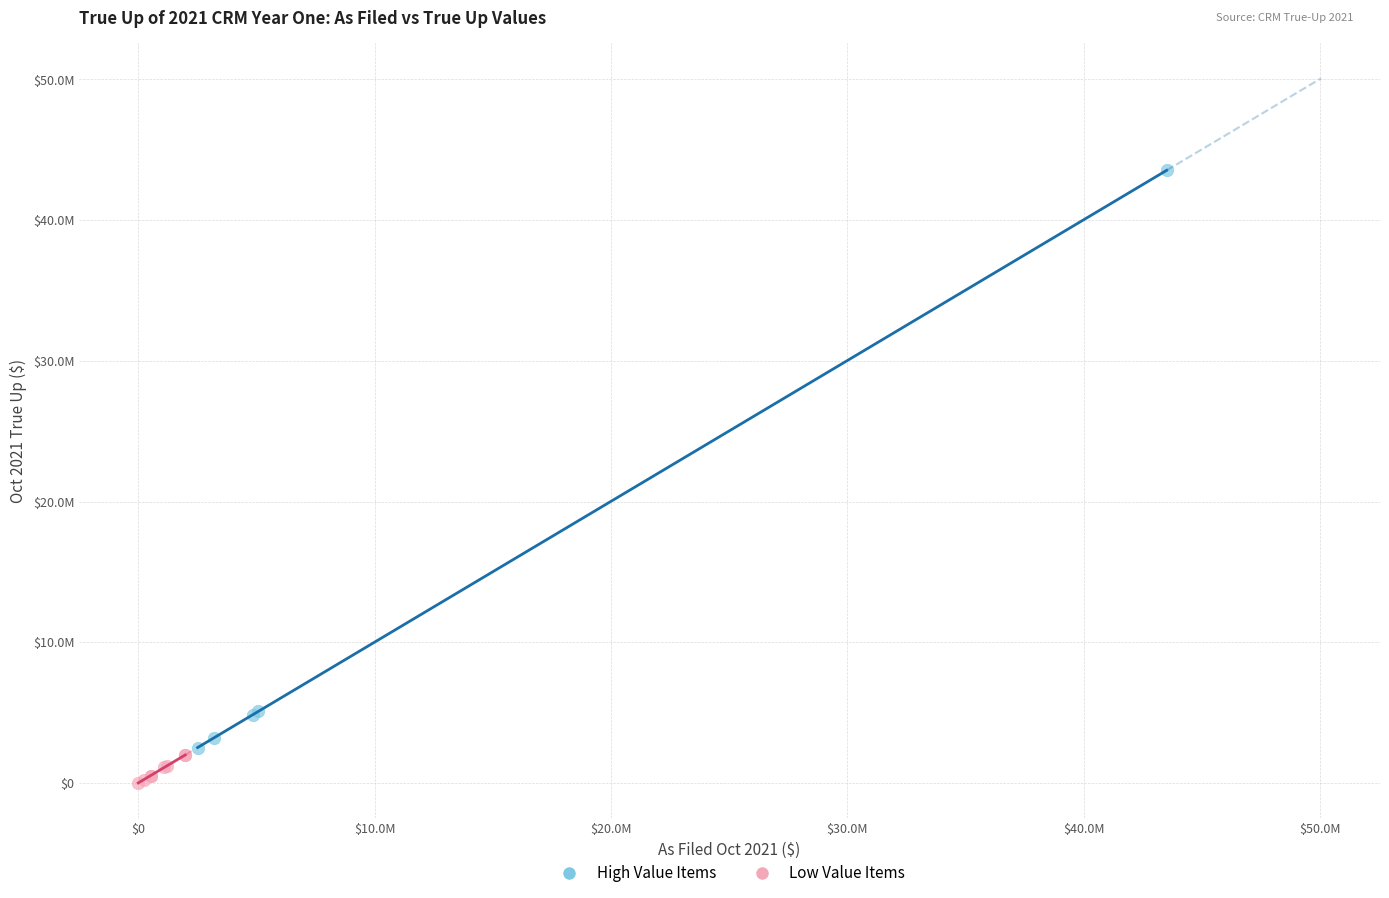

Which series has the largest Y range (max minus min)?

High Value Items